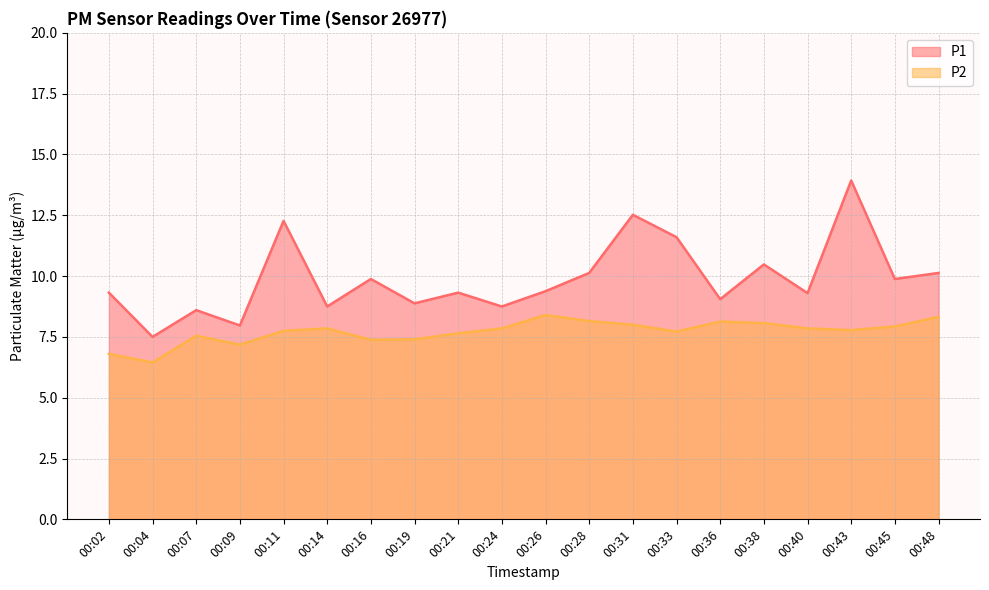

At which label does P2 first exceed 7?

00:07